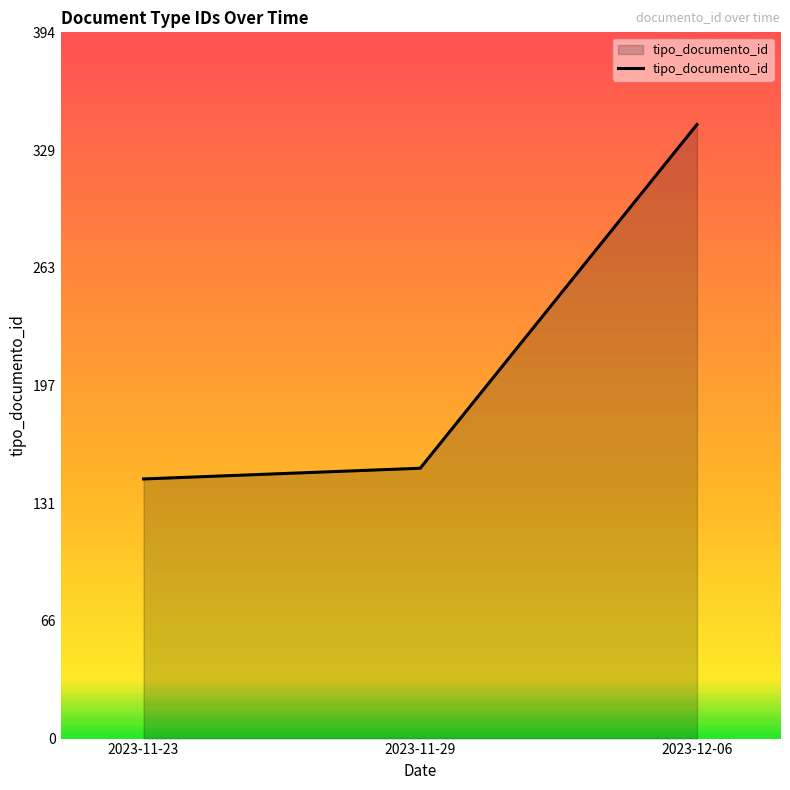

The chart shows a value of 548 at 2023-12-06. True or false?

False